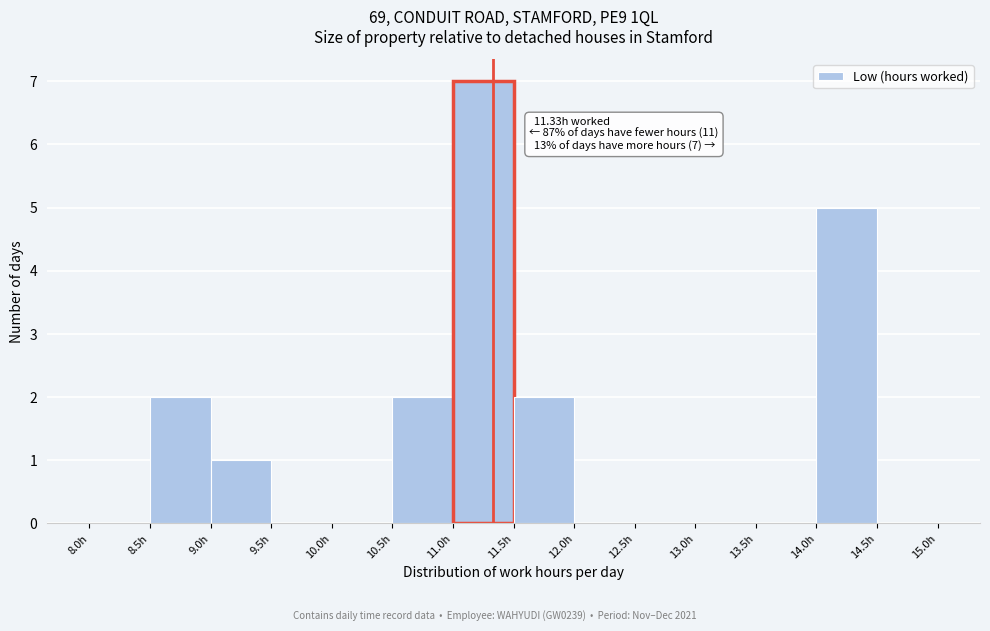

Over which range of the x-axis is the bar tallest?

11.0 to 11.5